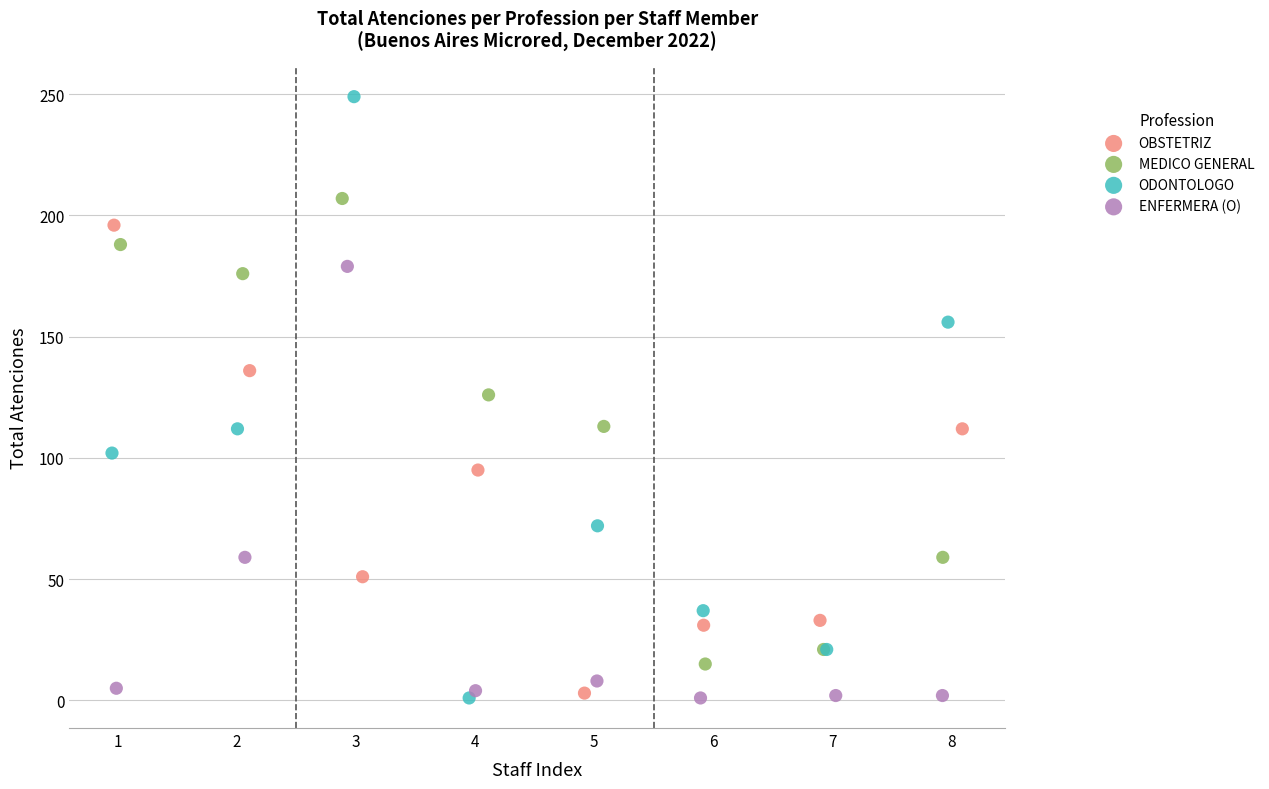

Which series has the widest spread of Y values?

ODONTOLOGO